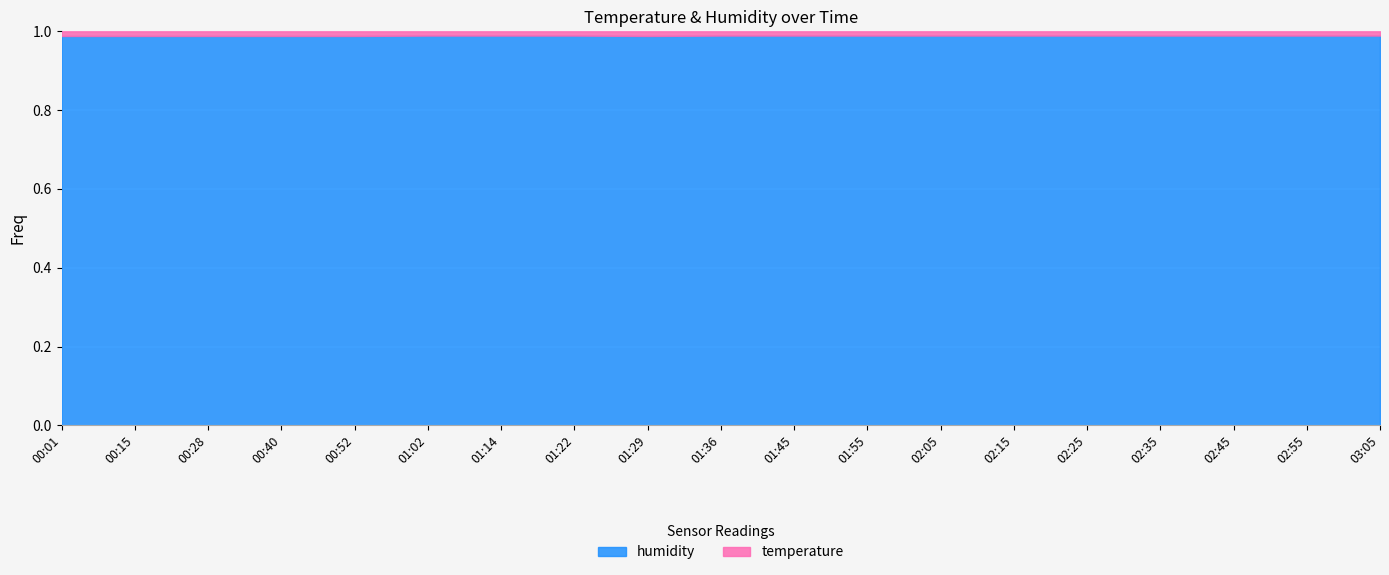

What position from the right is 01:36?

10